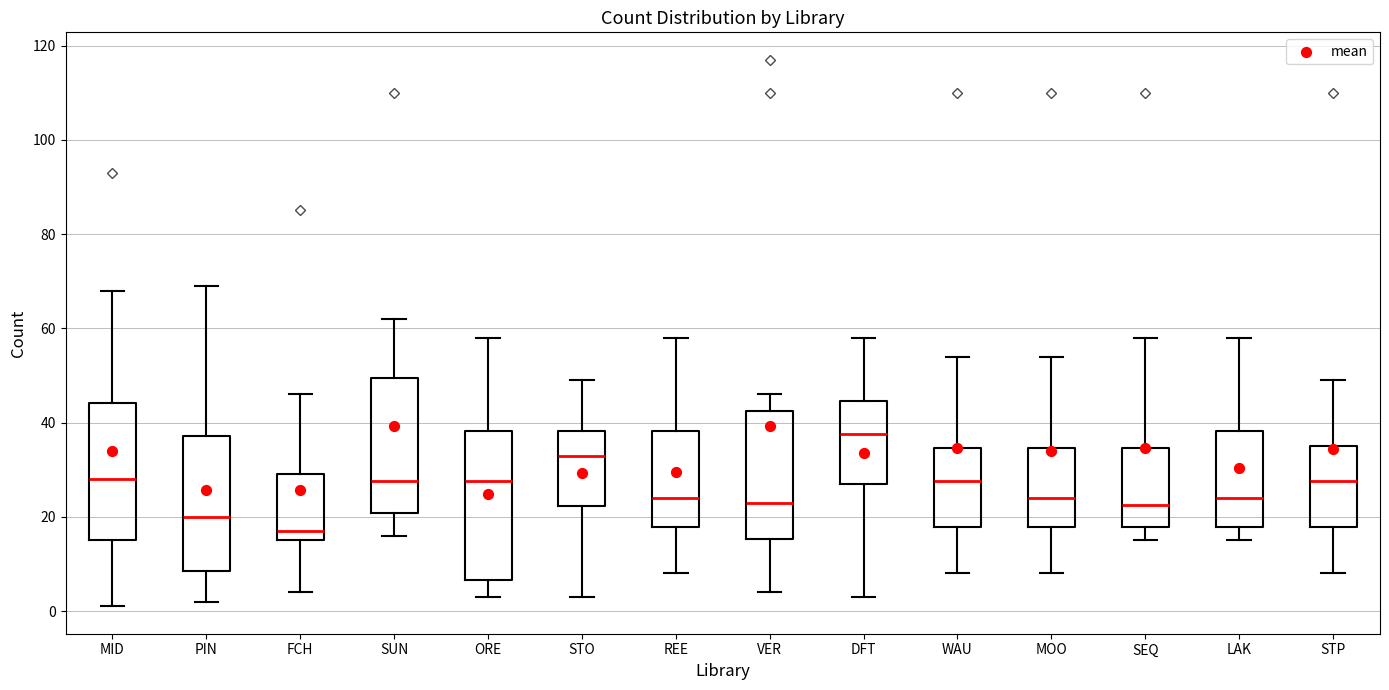

Reading left to right, read every box against the y-axis: the position of its median line, the range the box covers, and the ends of its whiskers. The values are not printed on the chart, so give them approximately, as read against the axis.

MID: median 28, box 16 to 44, whiskers 2 to 68
PIN: median 20, box 8 to 38, whiskers 2 to 70
FCH: median 18, box 16 to 30, whiskers 4 to 46
SUN: median 28, box 20 to 50, whiskers 16 to 62
ORE: median 28, box 6 to 38, whiskers 4 to 58
STO: median 34, box 22 to 38, whiskers 4 to 50
REE: median 24, box 18 to 38, whiskers 8 to 58
VER: median 24, box 16 to 42, whiskers 4 to 46
DFT: median 38, box 28 to 44, whiskers 4 to 58
WAU: median 28, box 18 to 34, whiskers 8 to 54
MOO: median 24, box 18 to 34, whiskers 8 to 54
SEQ: median 22, box 18 to 34, whiskers 16 to 58
LAK: median 24, box 18 to 38, whiskers 16 to 58
STP: median 28, box 18 to 36, whiskers 8 to 50